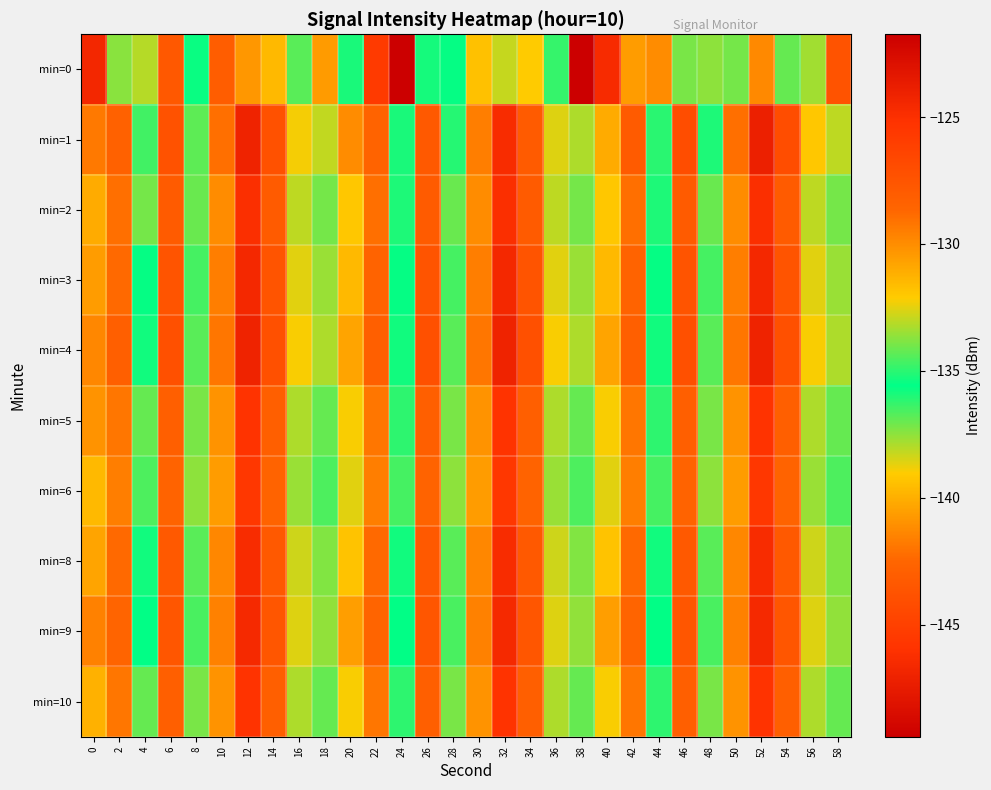

Which category has the highest value across all series?

24